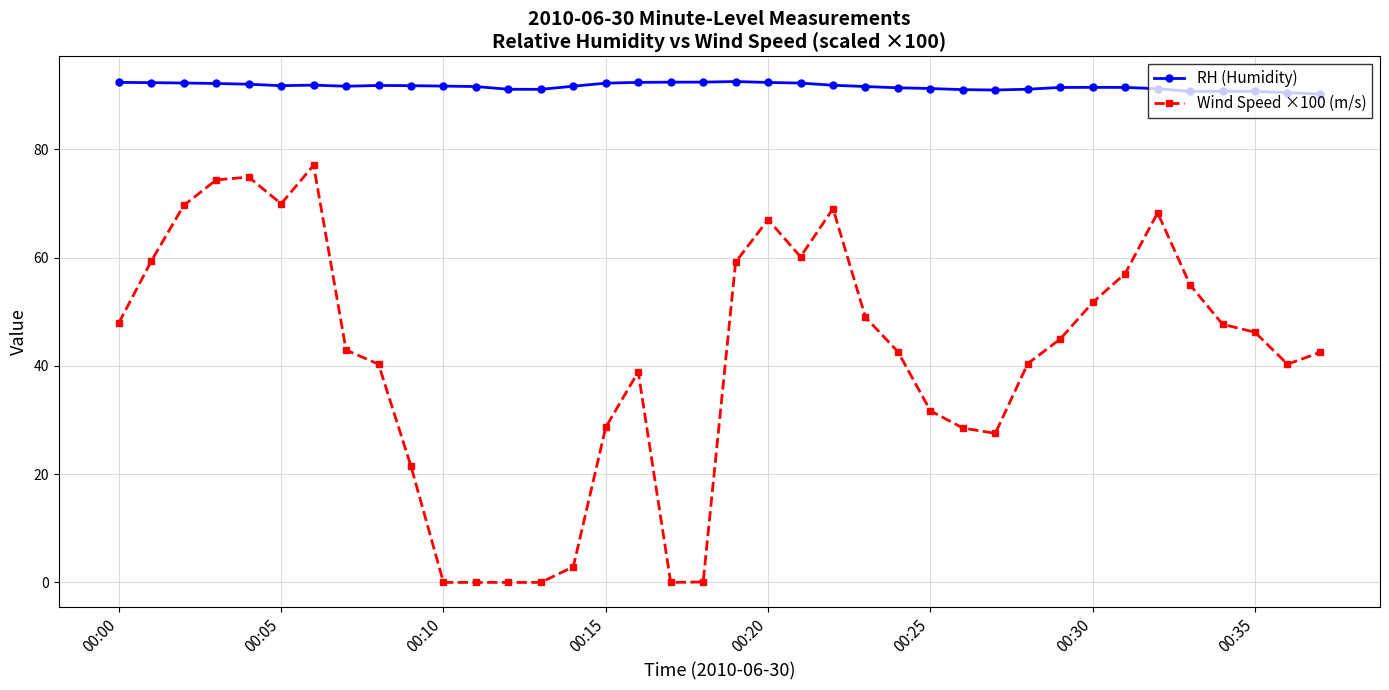

Which series has the widest spread of values?

Wind Speed ×100 (m/s)